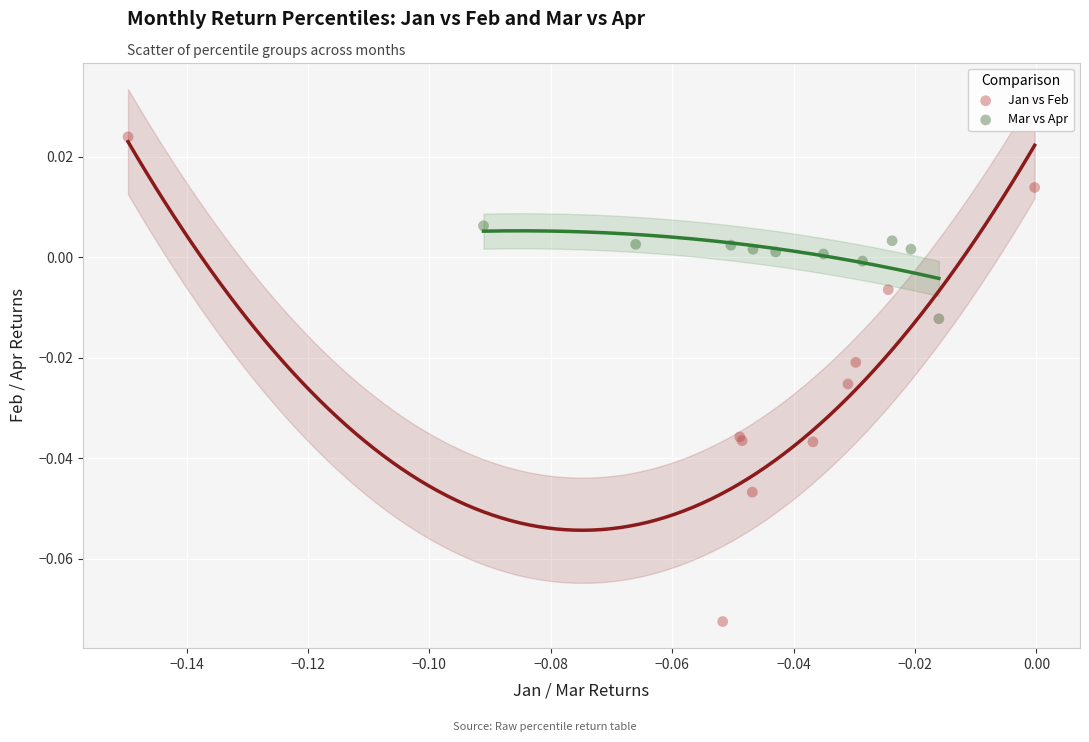

Which series contains the highest Y value?

Jan vs Feb